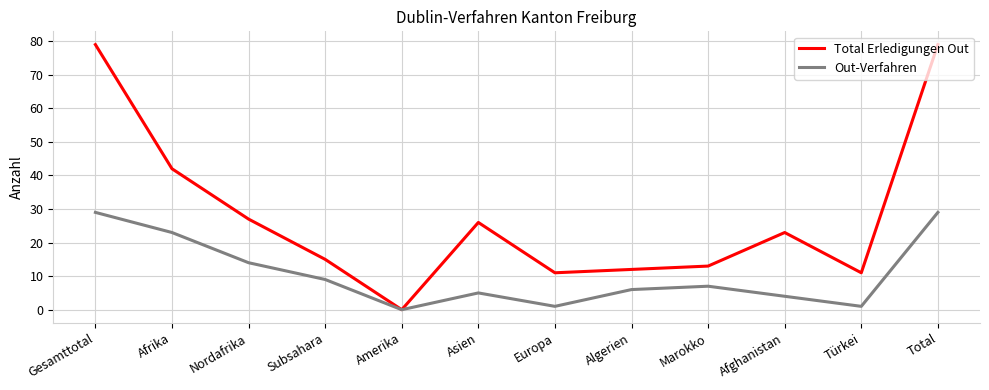

Rank the series by their average value, from lowest to highest.

Out-Verfahren, Total Erledigungen Out